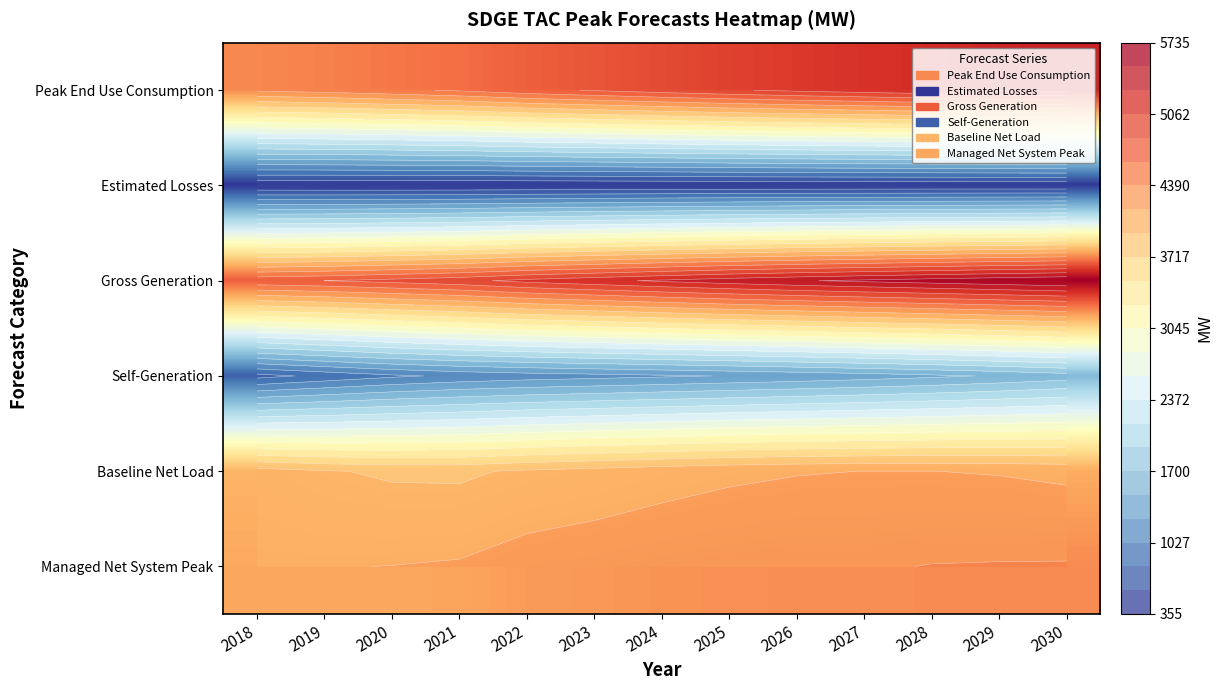

List the labels in order of Gross Generation value, largest first.

2030, 2029, 2028, 2027, 2026, 2025, 2024, 2023, 2022, 2021, 2020, 2019, 2018